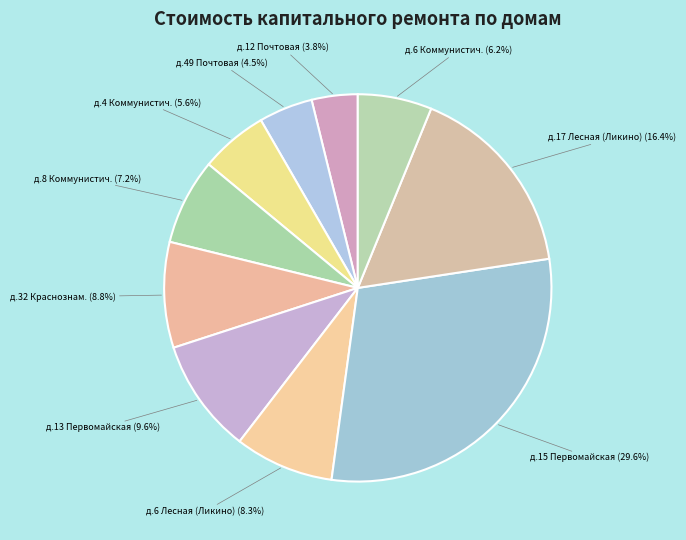

Which has a higher value, д.4 Коммунистич. or д.12 Почтовая?

д.4 Коммунистич.